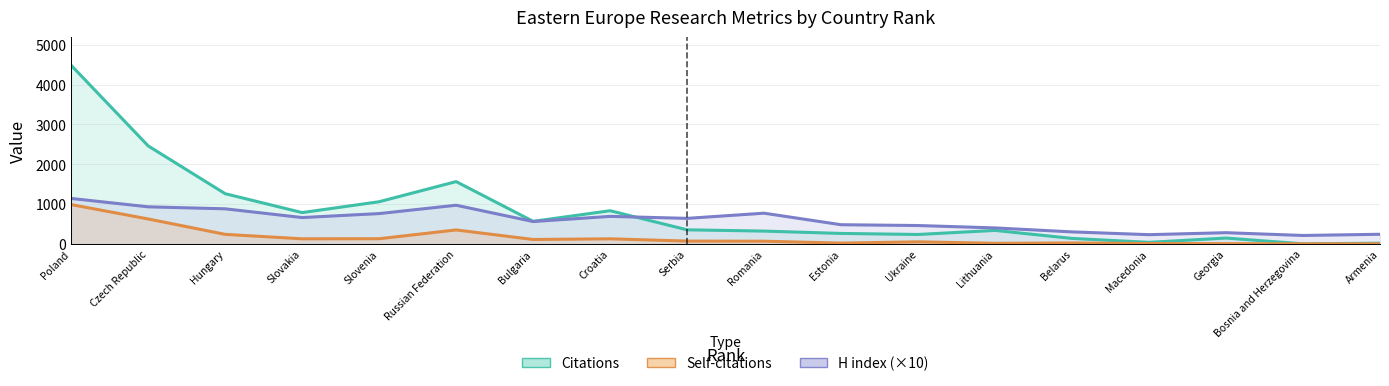

Where do H index and Citations first cross each other?

Croatia and Serbia